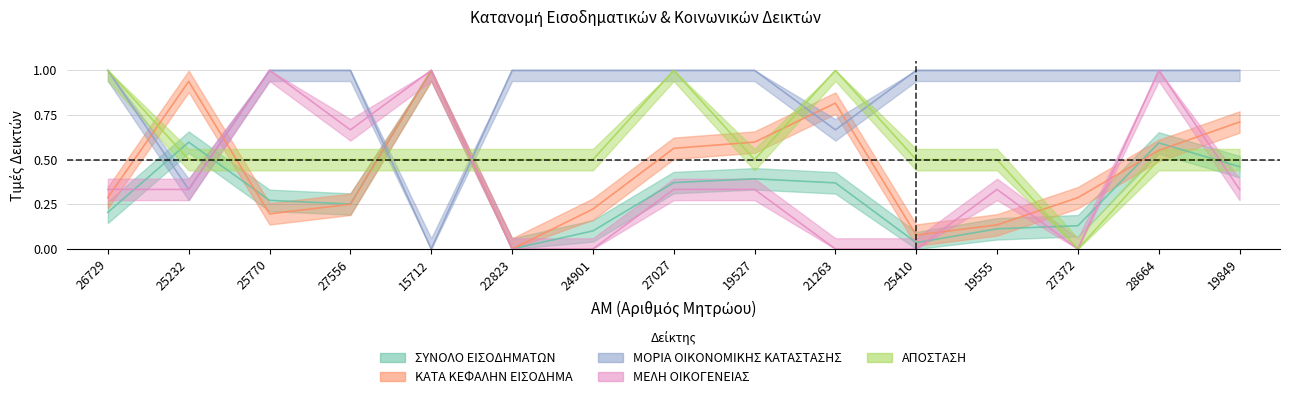

What is the value of the ΜΕΛΗ ΟΙΚΟΓΕΝΕΙΑΣ point at the 14th from the left?

1.0